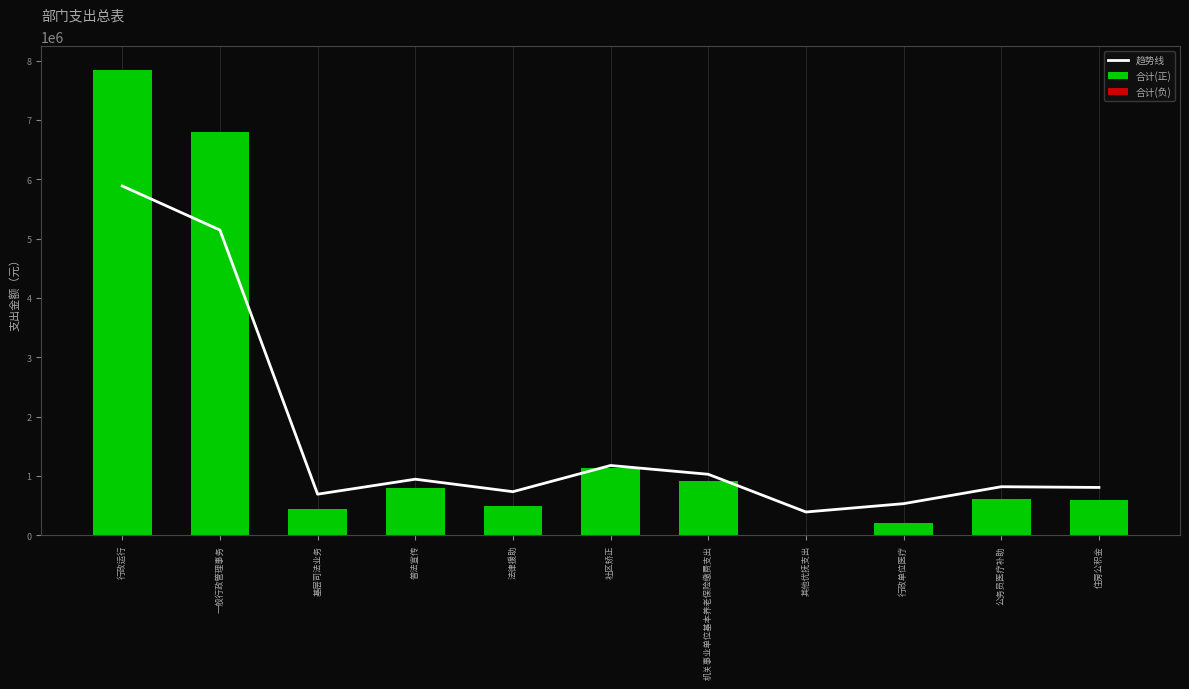

What is the lowest value of the 趋势线 series?

392367.0